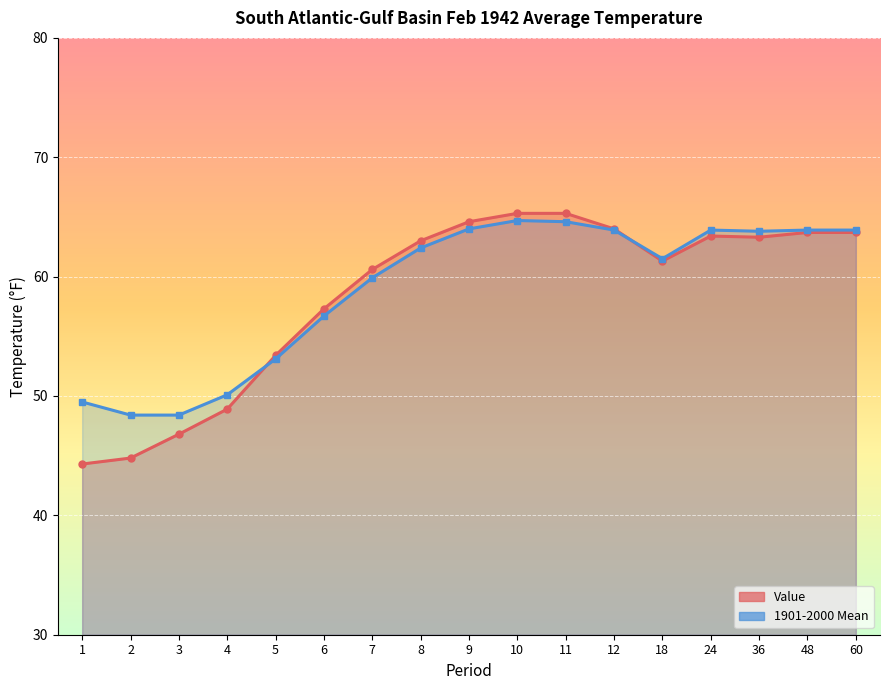

At which category does Value reach its first local valley?

18